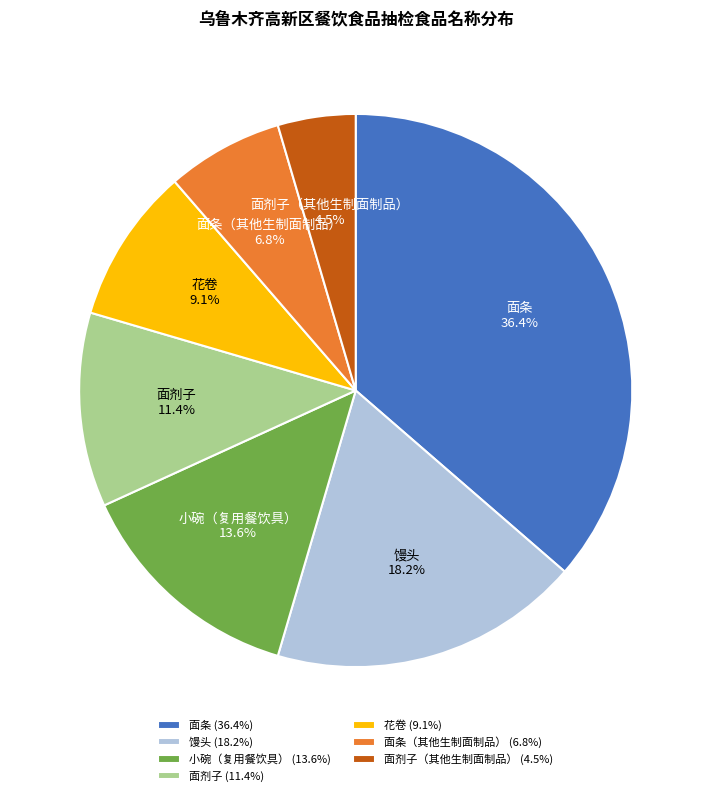

Which has a higher value, 小碗（复用餐饮具） or 面剂子（其他生制面制品）?

小碗（复用餐饮具）